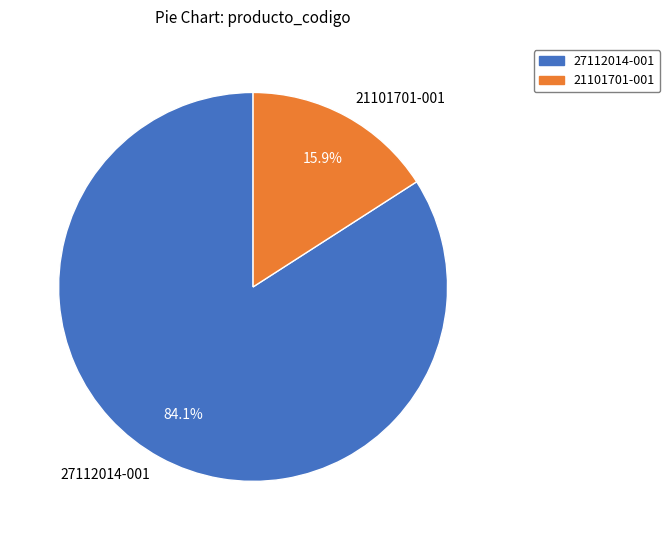

Between 27112014-001 and 21101701-001, which is larger?

27112014-001